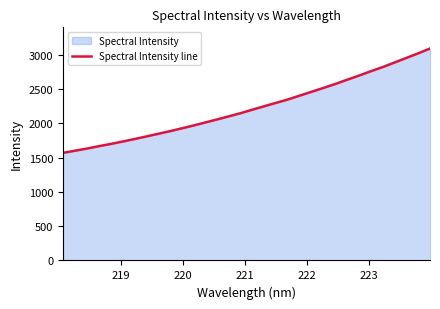

What is the maximum value shown in the chart?

3090.7